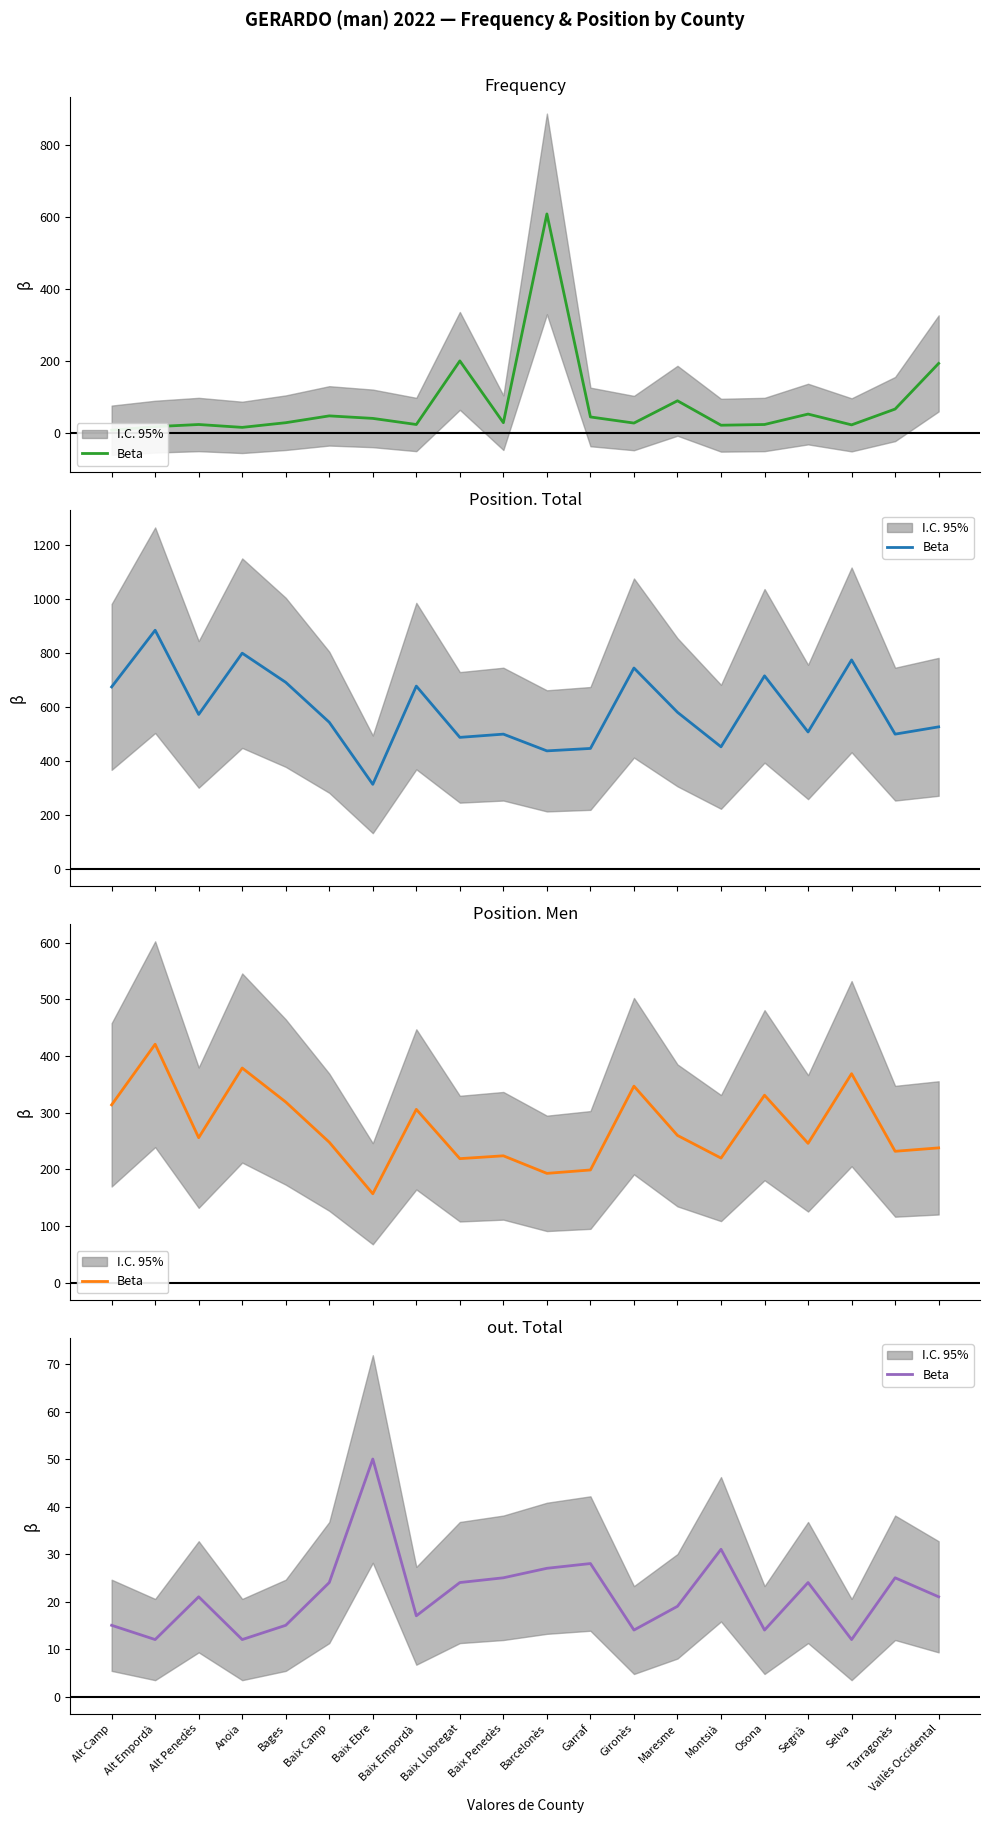

What is the label of the 12th point from the right?

Baix Llobregat